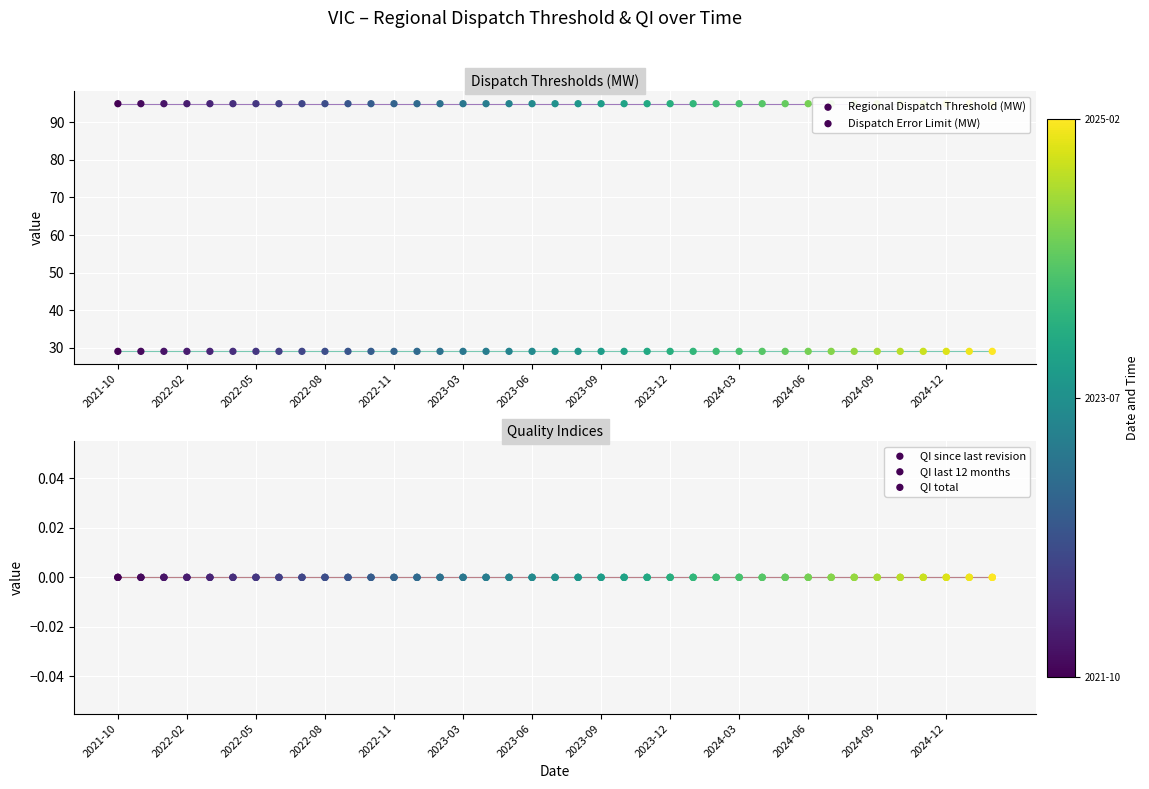

At how many categories does at least one series exceed 7?

39